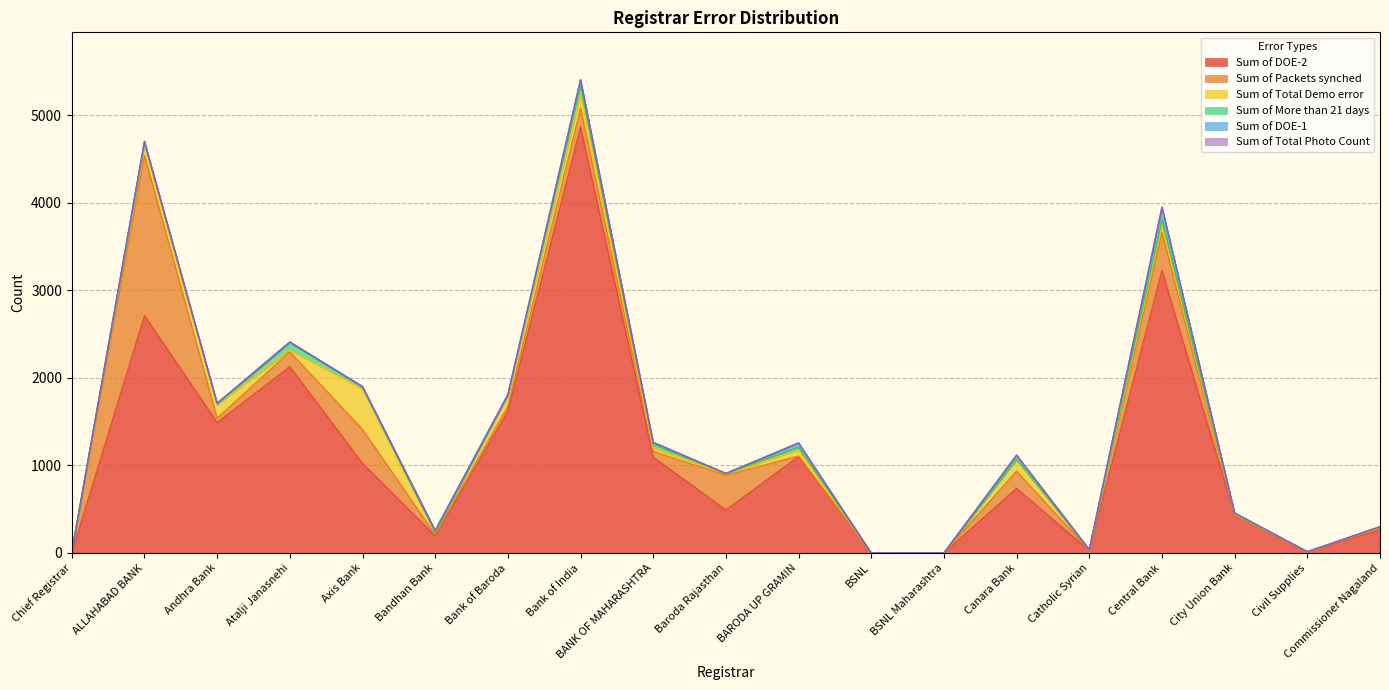

Rank the categories by Sum of DOE-1 value from lowest to highest.

Chief Registrar, BSNL, BSNL Maharashtra, Civil Supplies, Baroda Rajasthan, Commissioner Nagaland, Catholic Syrian, Atalji Janasnehi, Bank of Baroda, Axis Bank, City Union Bank, Andhra Bank, ALLAHABAD BANK, Bandhan Bank, BANK OF MAHARASHTRA, BARODA UP GRAMIN, Canara Bank, Bank of India, Central Bank